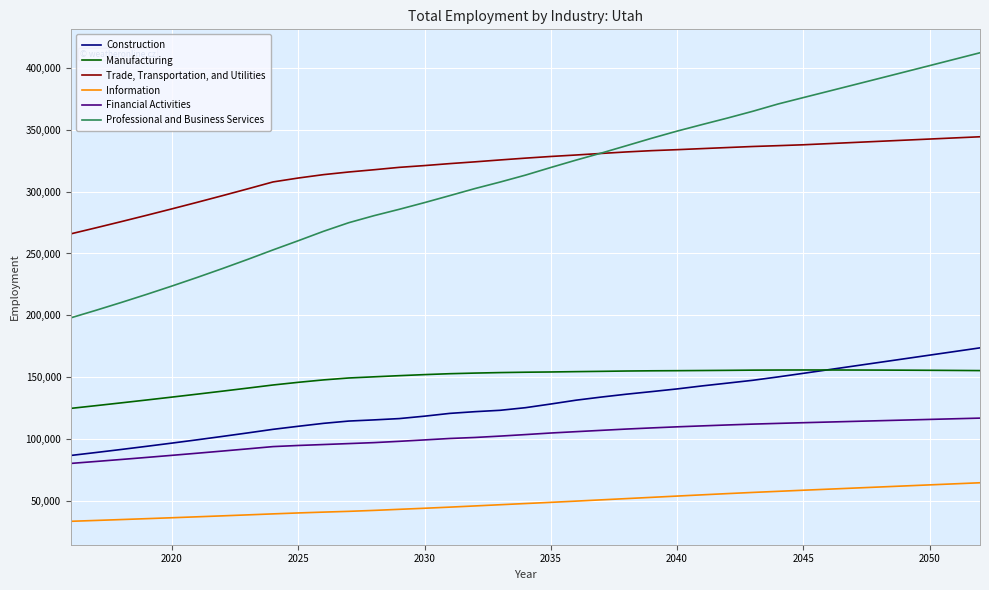

What is the lowest value of the Financial Activities series?

80571